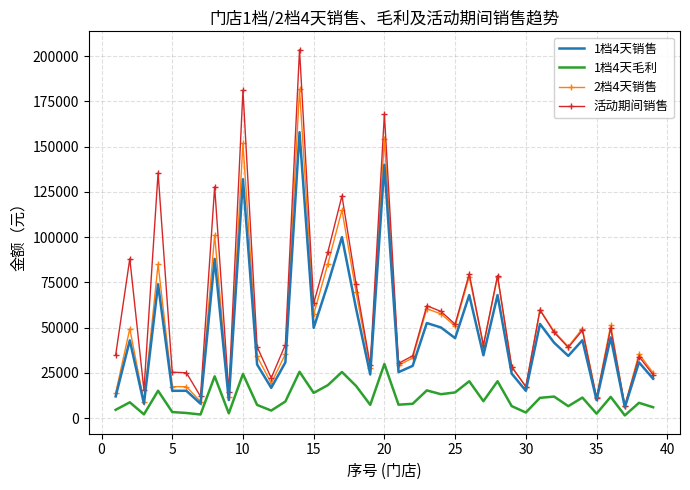

Which series has the widest spread of values?

活动期间销售